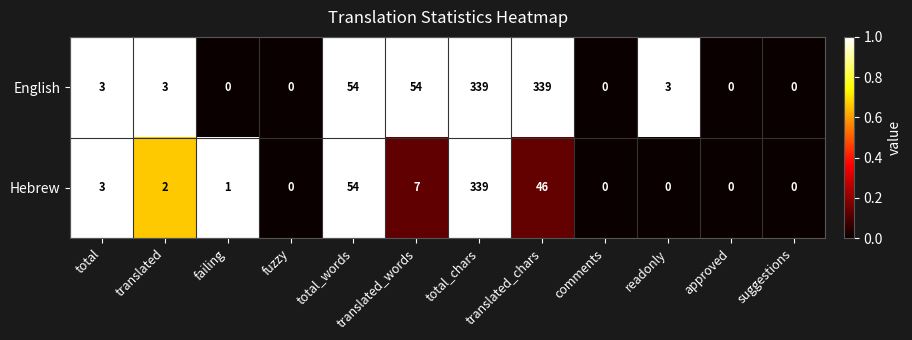

Count the number of categories in the chart.

12